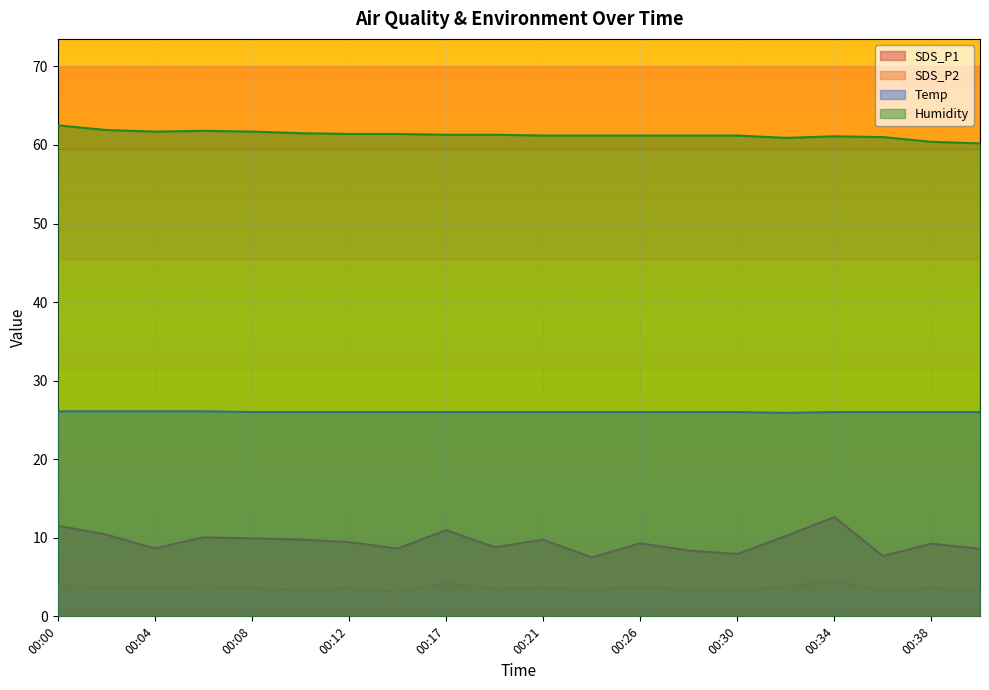

What is the value of the Temp point at the 3rd from the left?

26.1